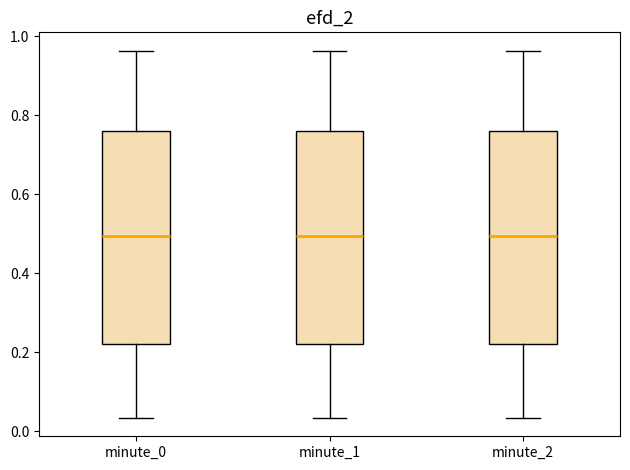

Reading left to right, transcribe this box plot: for each box, give where its median line is, the range the box spans, and where its two whiskers end, as read against the y-axis. The values are not printed on the chart, so give them approximately, as read against the axis.

minute_0: median 0.50, box 0.22 to 0.76, whiskers 0.04 to 0.96
minute_1: median 0.50, box 0.22 to 0.76, whiskers 0.04 to 0.96
minute_2: median 0.50, box 0.22 to 0.76, whiskers 0.04 to 0.96